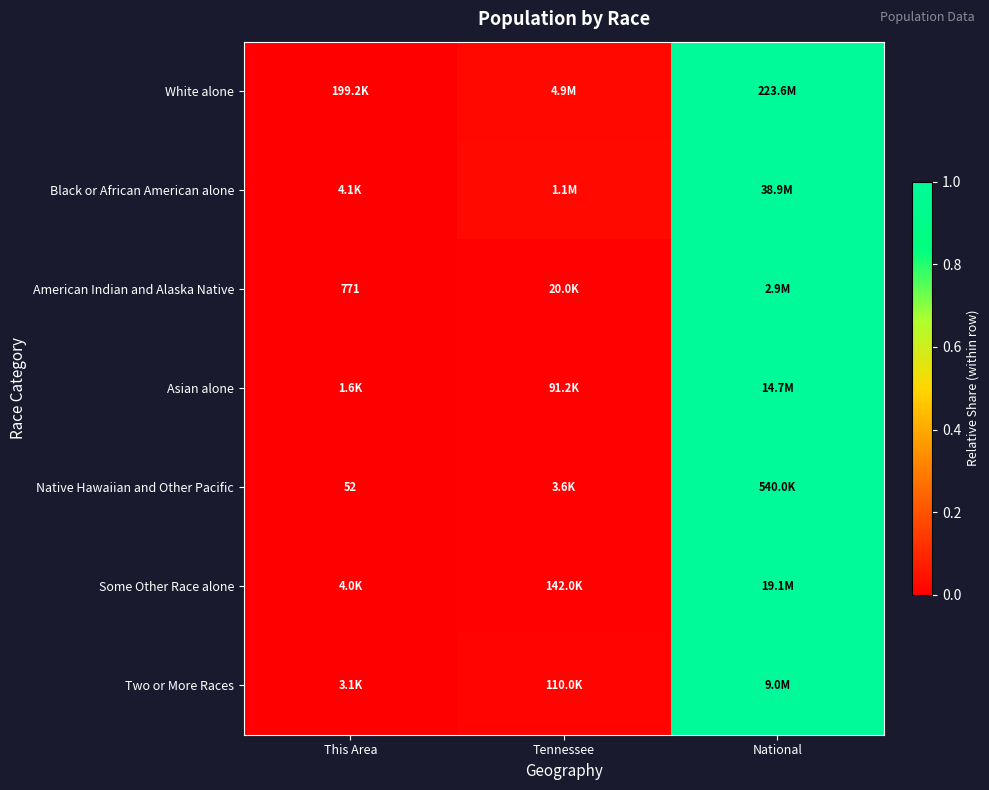

At which category is the sum across all series the highest?

National